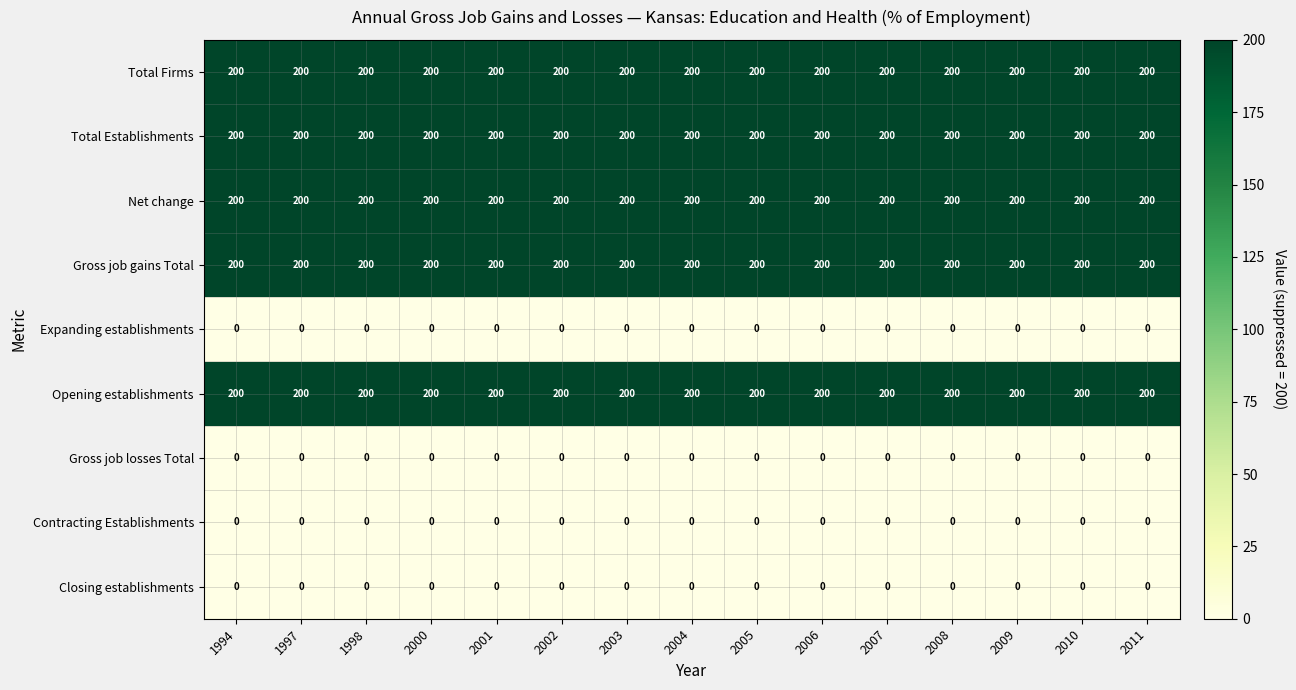

What is the total value across all series at 2006?

1000